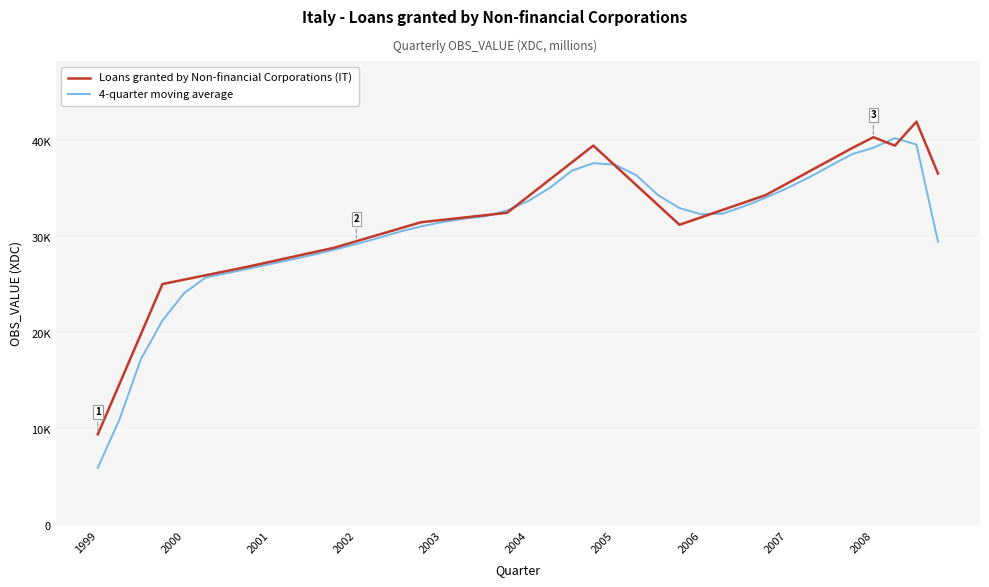

Does the chart have visible grid lines?

Yes